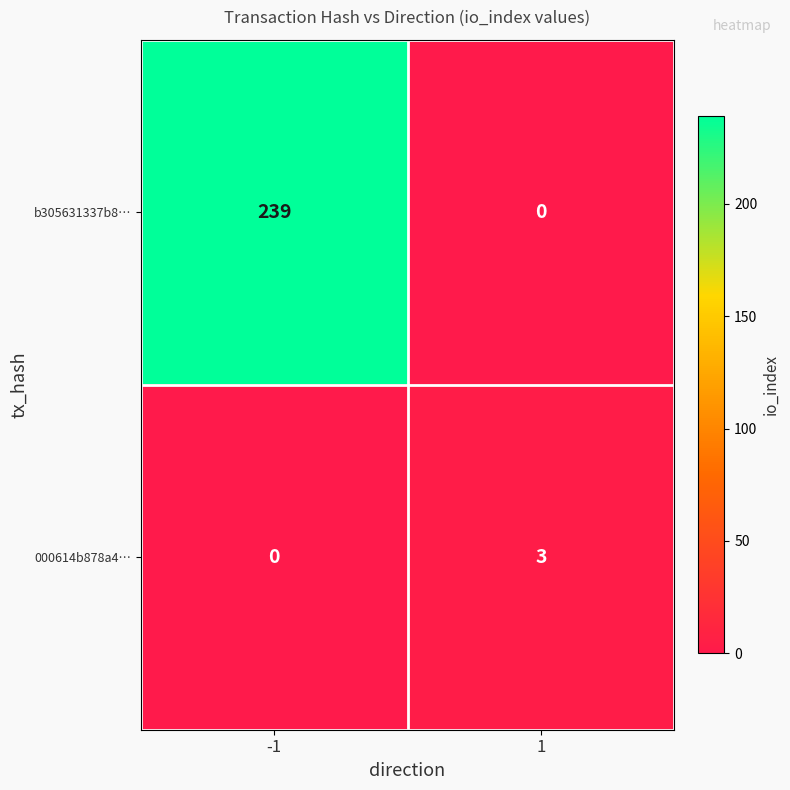

How many series are shown in this chart?

2